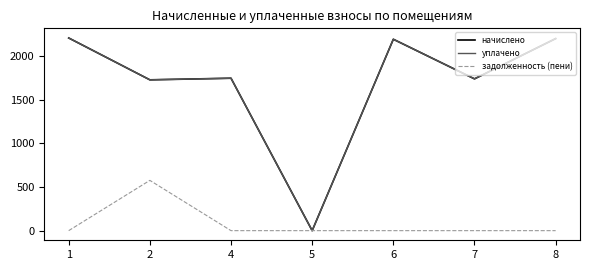

Does the chart display data point markers on the line(s)?

No